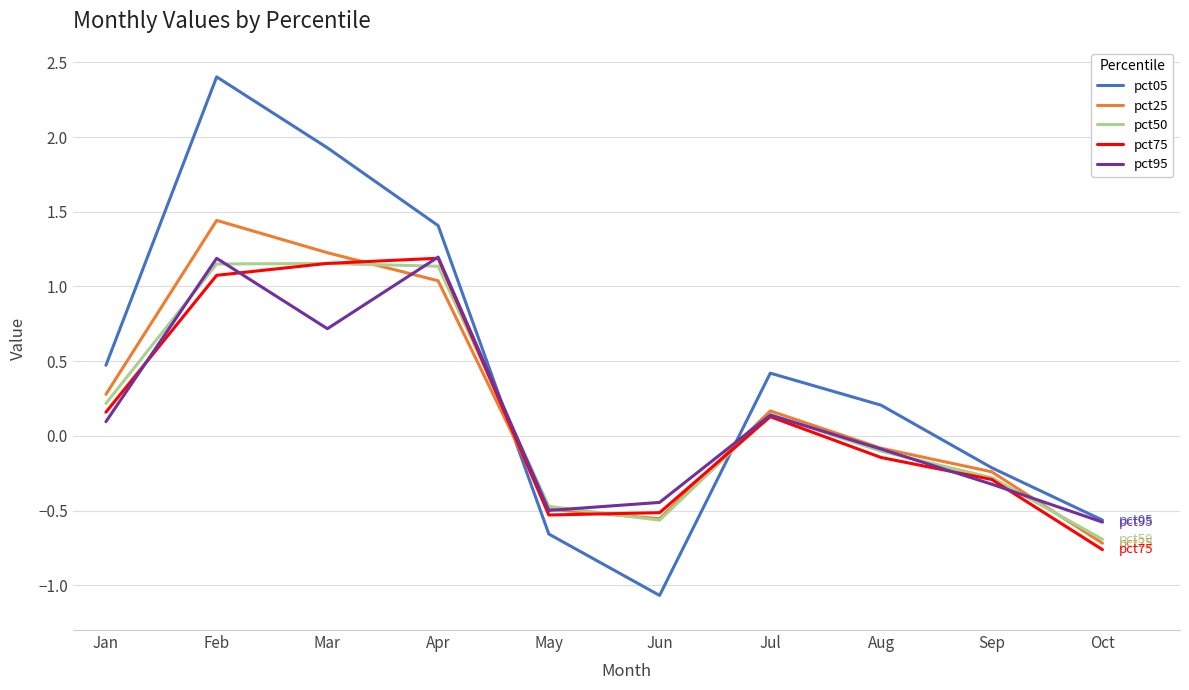

What value does the pct75 series have at Oct?

-0.8